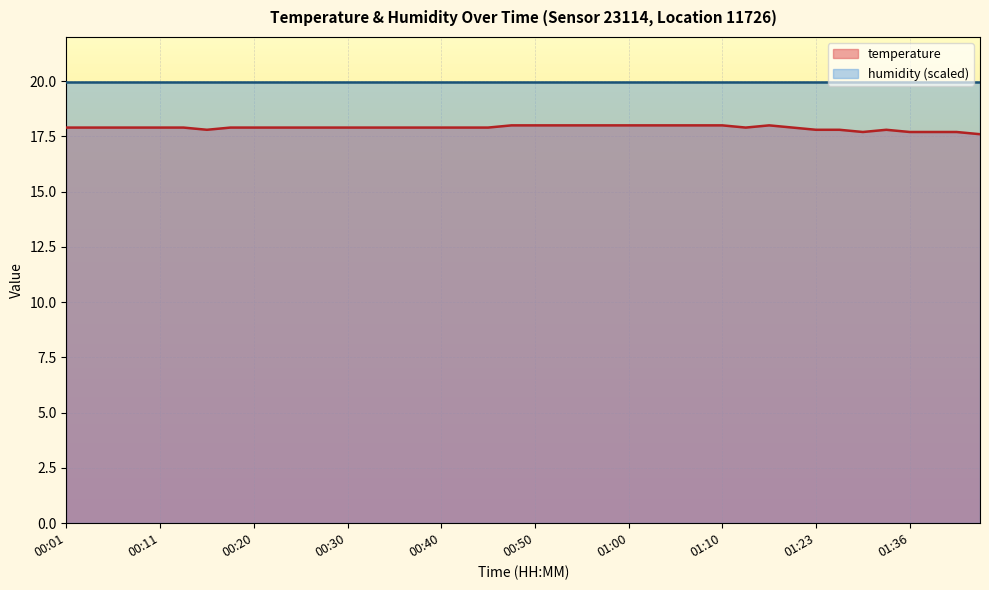

What is the ratio of the value at 00:40 to the value at 01:36?

1.0